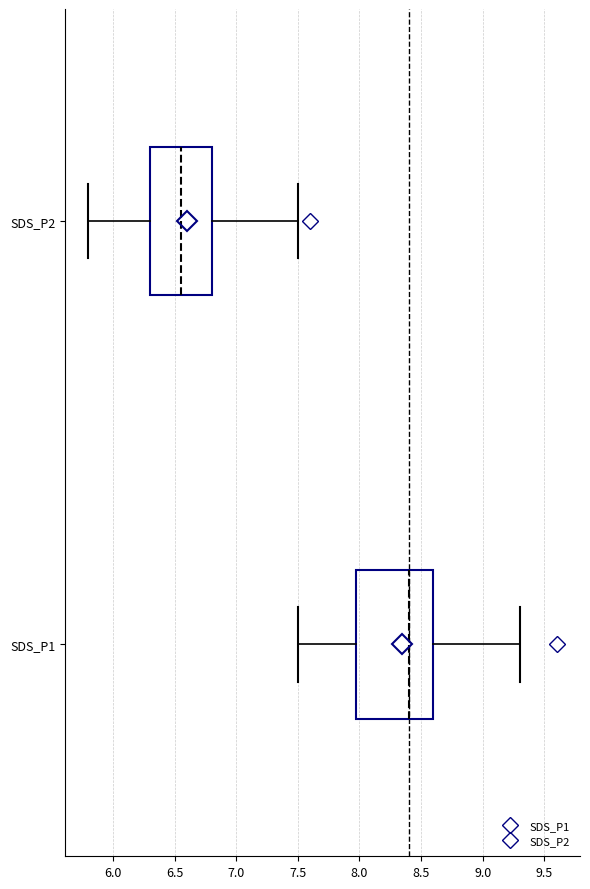

Which box has the furthest to the right median line?

SDS_P1